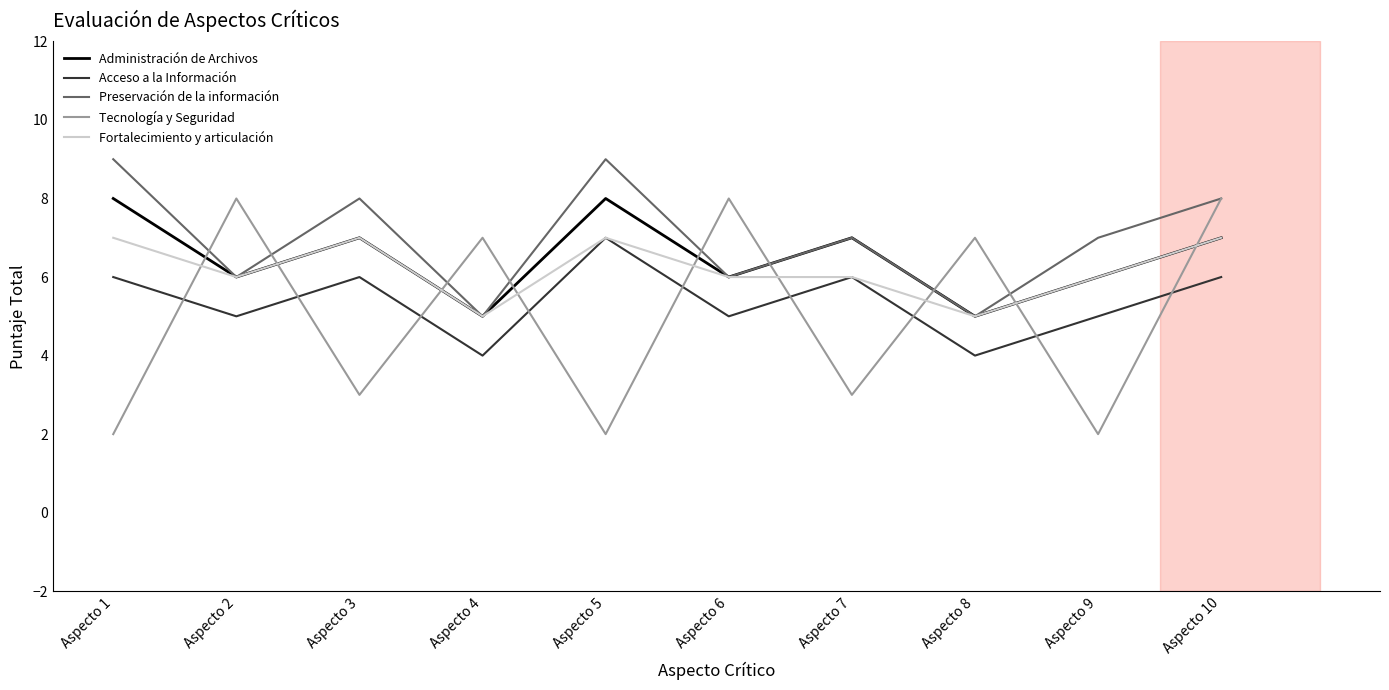

How many Tecnología y Seguridad values are between 2 and 8?

10